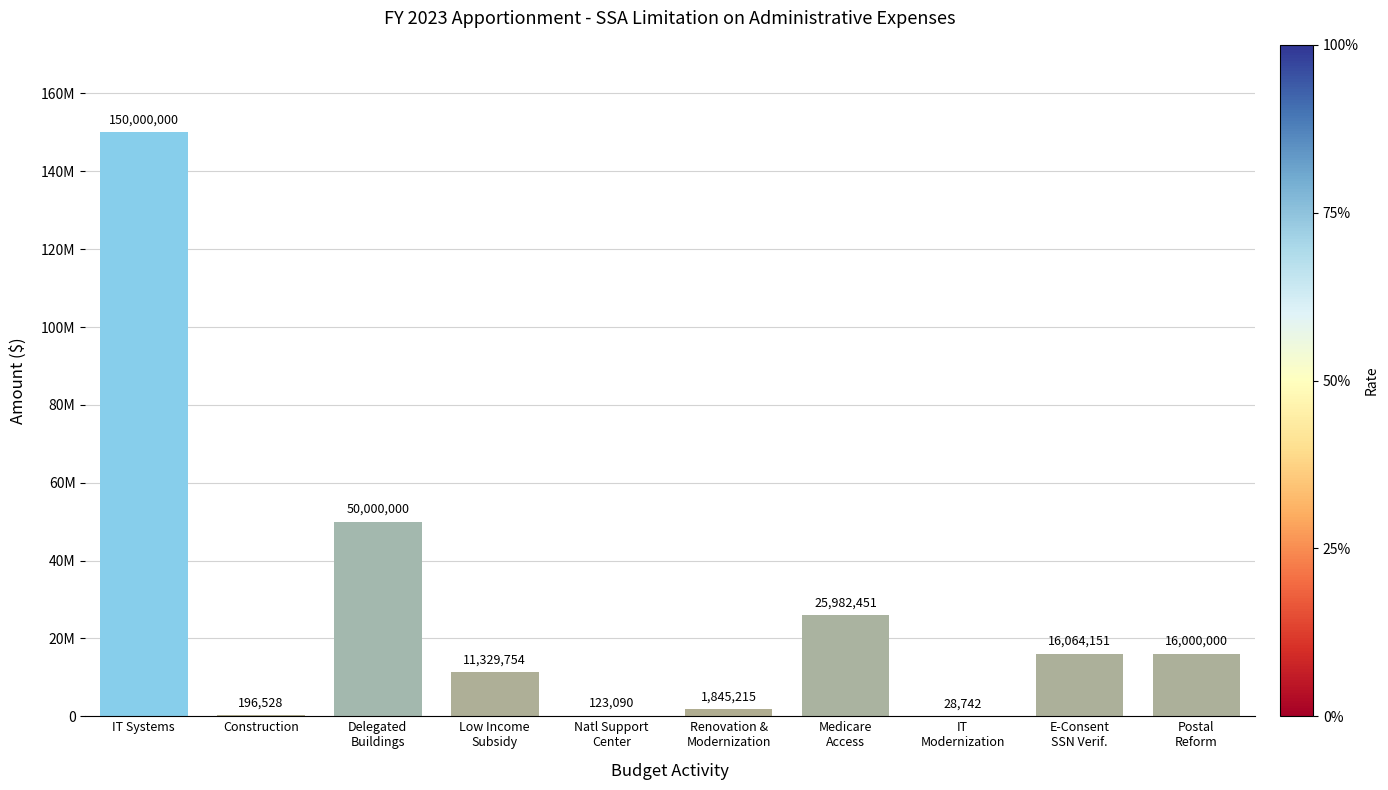

True or false: the data shows 123090 at Natl Support
Center.

True